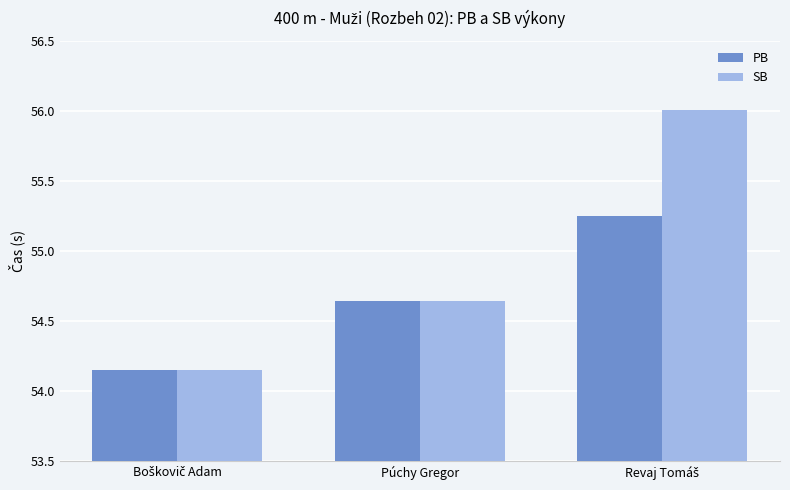

Which series has the largest range (max minus min)?

SB